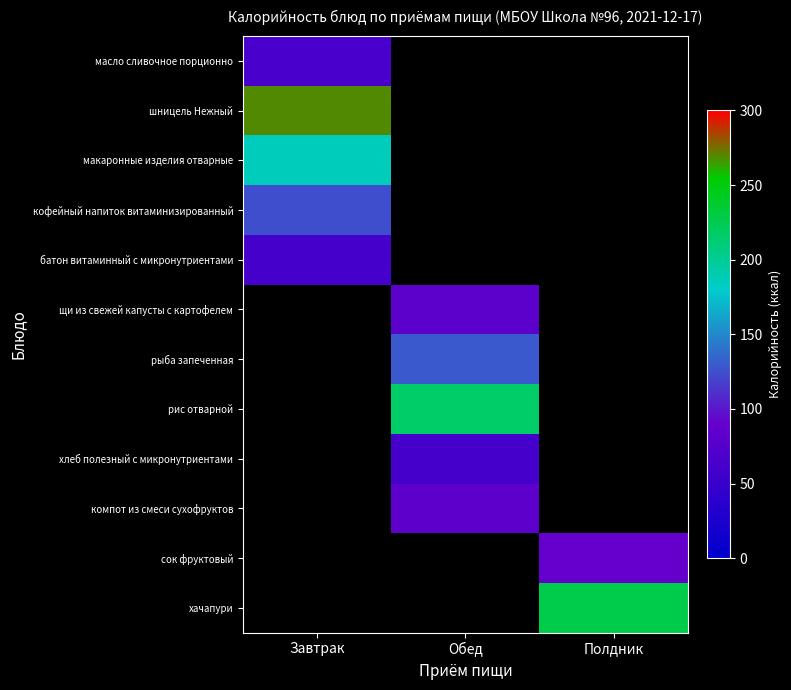

What is the maximum value shown in the chart?

269.0